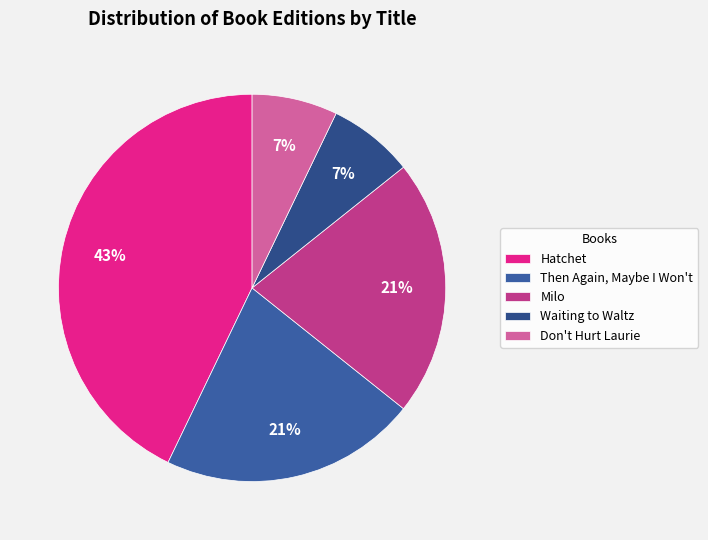

Which slice is the smallest?

Waiting to Waltz